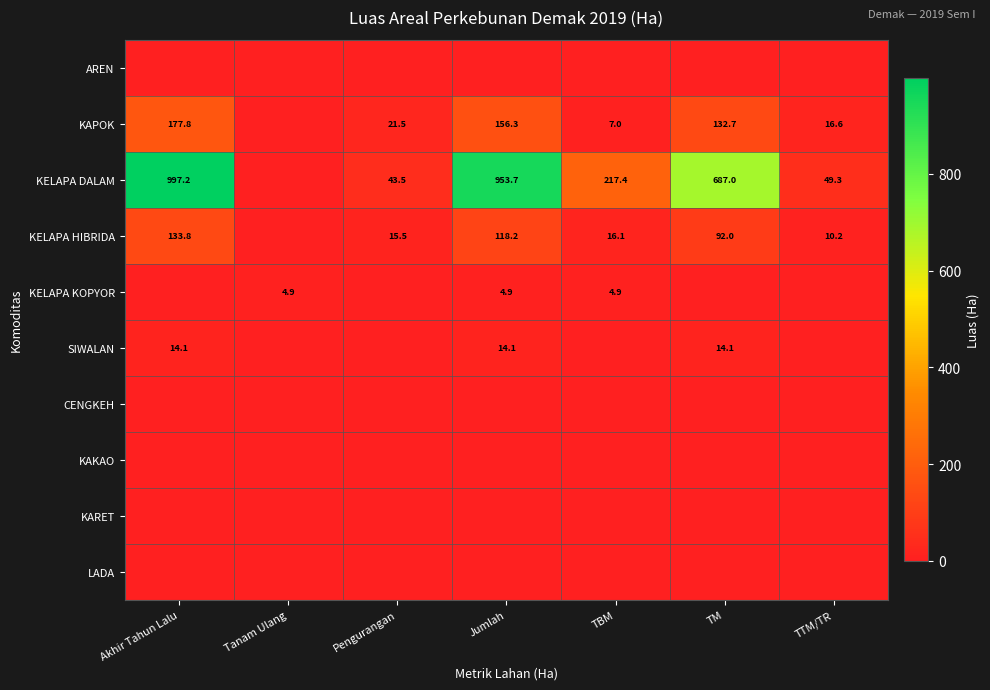

The value of KAPOK at TM is 132.7. True or false?

True